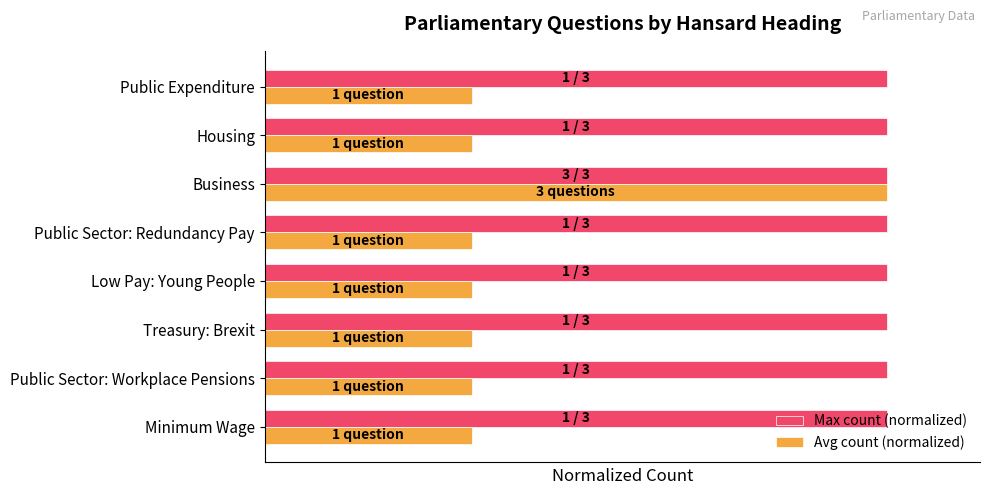

What are all the series names shown in the legend?

Max count (normalized), Avg count (normalized)